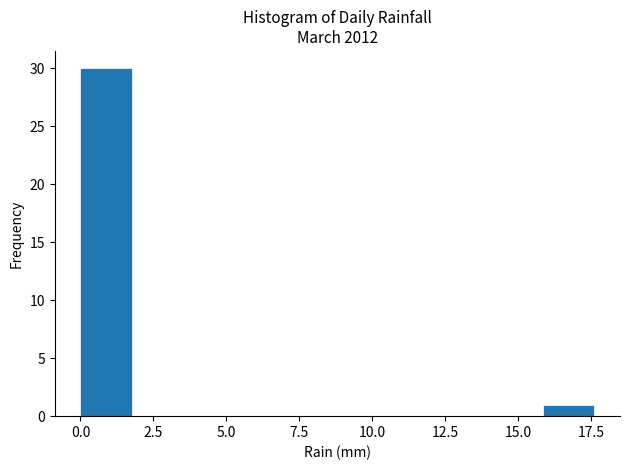

Around what value on the x-axis is the tallest bar? Give the approximate position of its centre, as read against the axis.

1.0